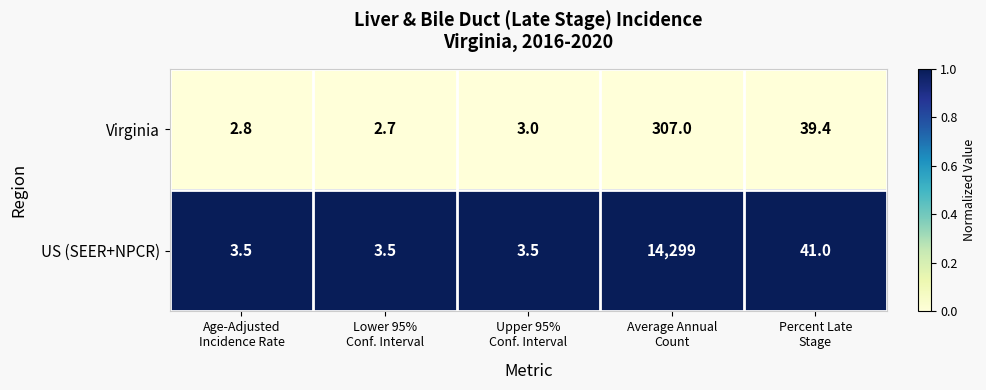

Reading right to left, what are all the values shown in this chart?

Virginia: 39.4	307.0	3.0	2.7	2.8
US (SEER+NPCR): 41.0	14299.0	3.5	3.5	3.5